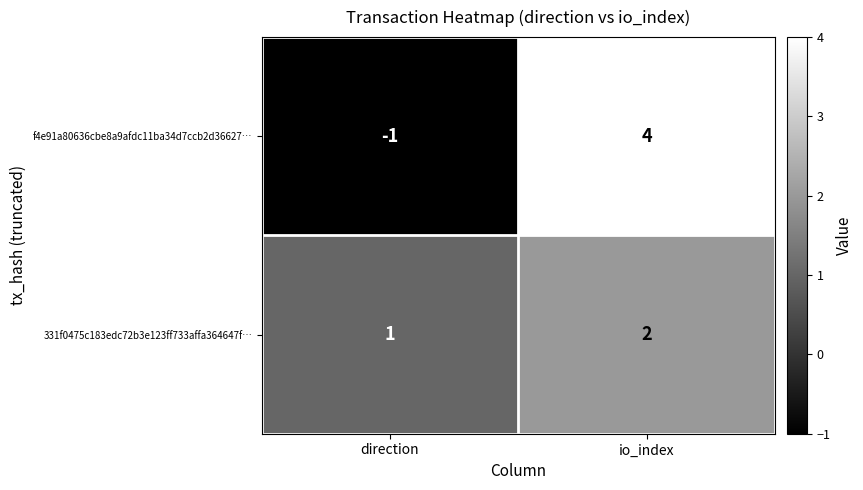

At how many categories does at least one series exceed 0?

2